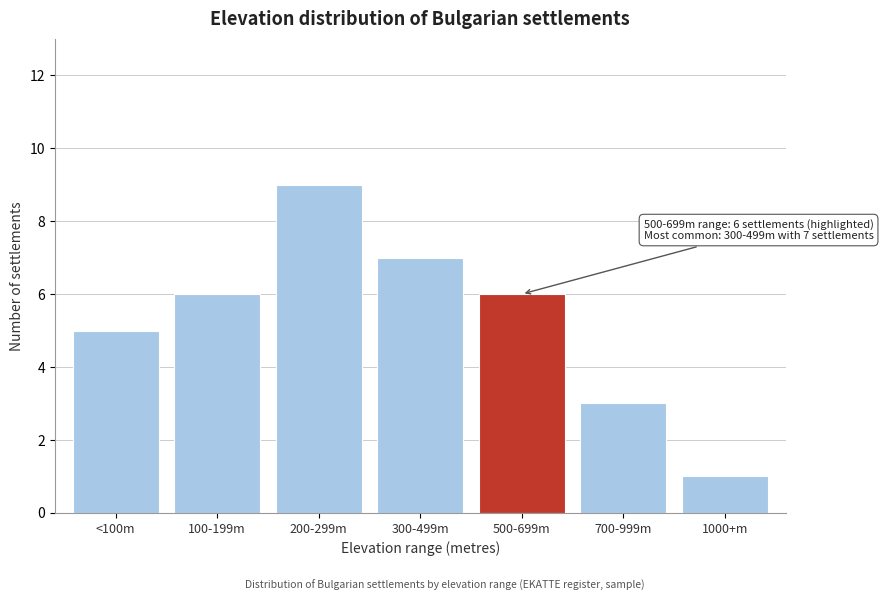

Reading right to left, list all the values displayed in this chart.

1000+m=1	700-999m=3	500-699m=6	300-499m=7	200-299m=9	100-199m=6	<100m=5